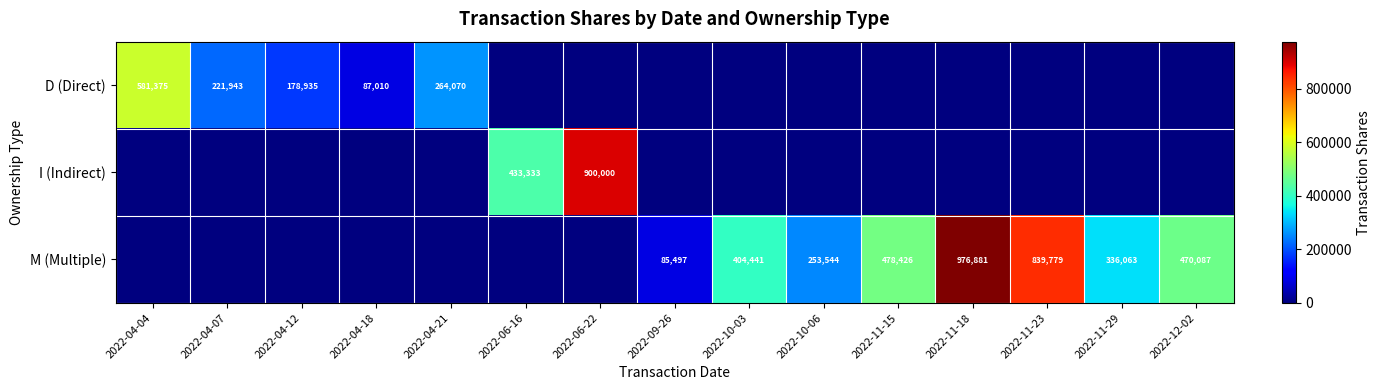

What is the difference between the M (Multiple) values at 2022-11-23 and 2022-09-26?

754282